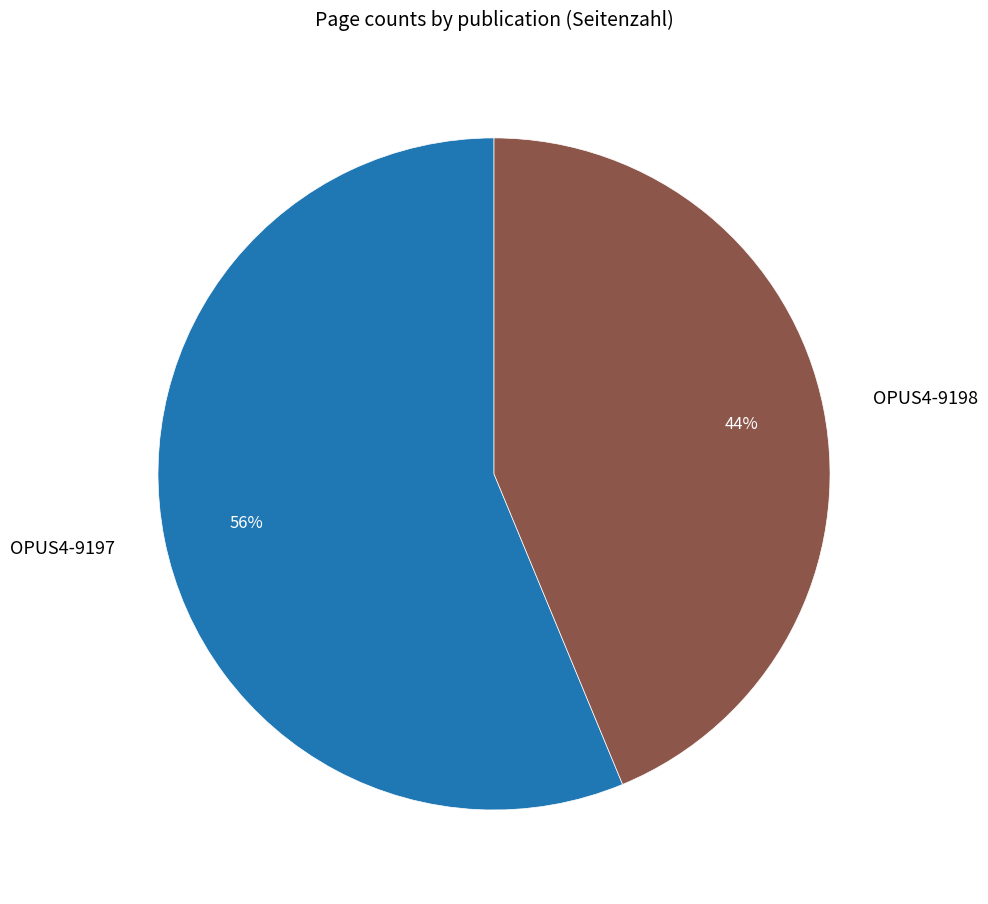

Do OPUS4-9197 and OPUS4-9198 together represent more than half of the pie?

Yes